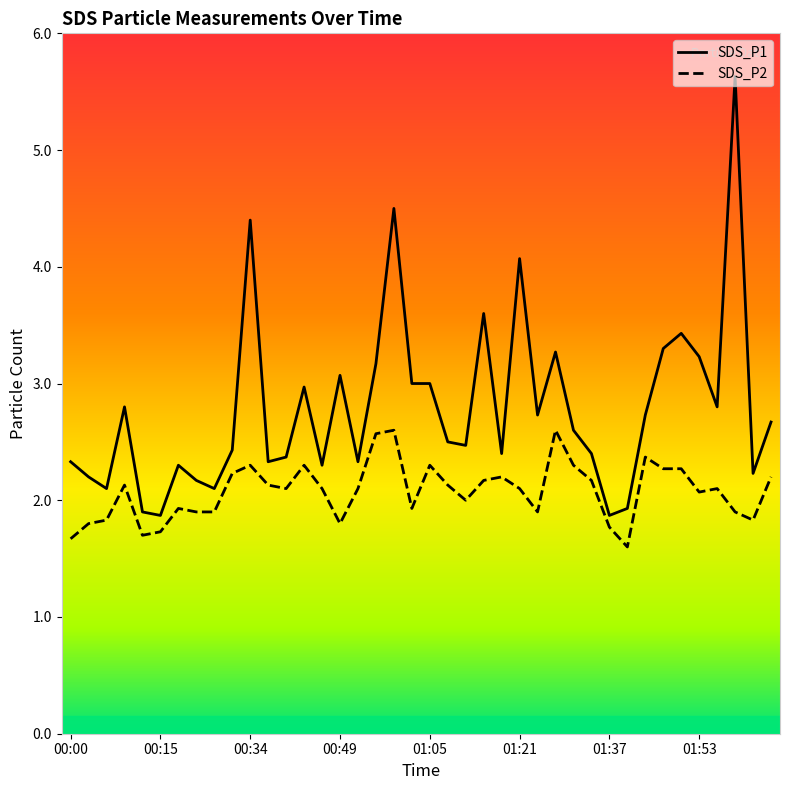

What are all the series names shown in the legend?

SDS_P1, SDS_P2